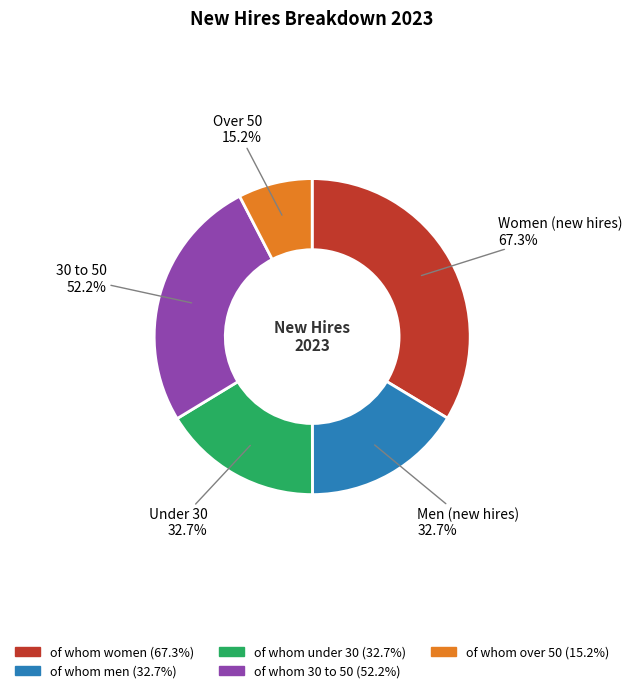

Does of whom 30 to 50 account for over 50% of the chart?

No